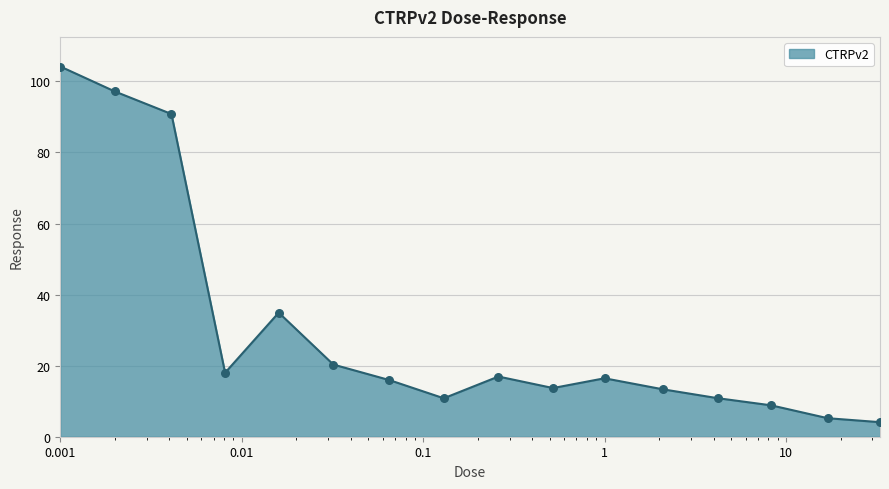

What is the minimum value shown in the chart?

4.1